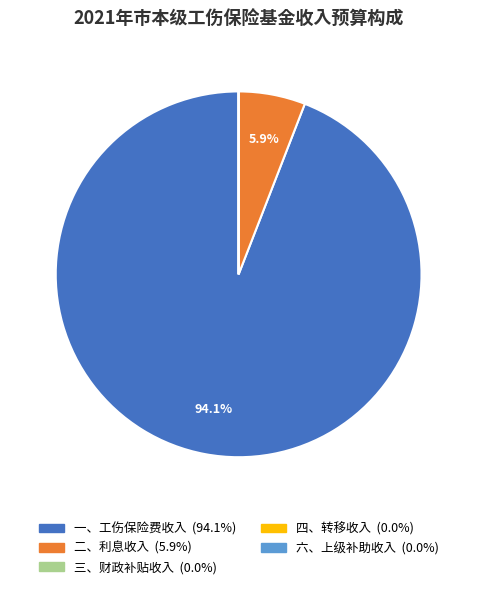

Which slice represents more than half of the pie?

一、工伤保险费收入